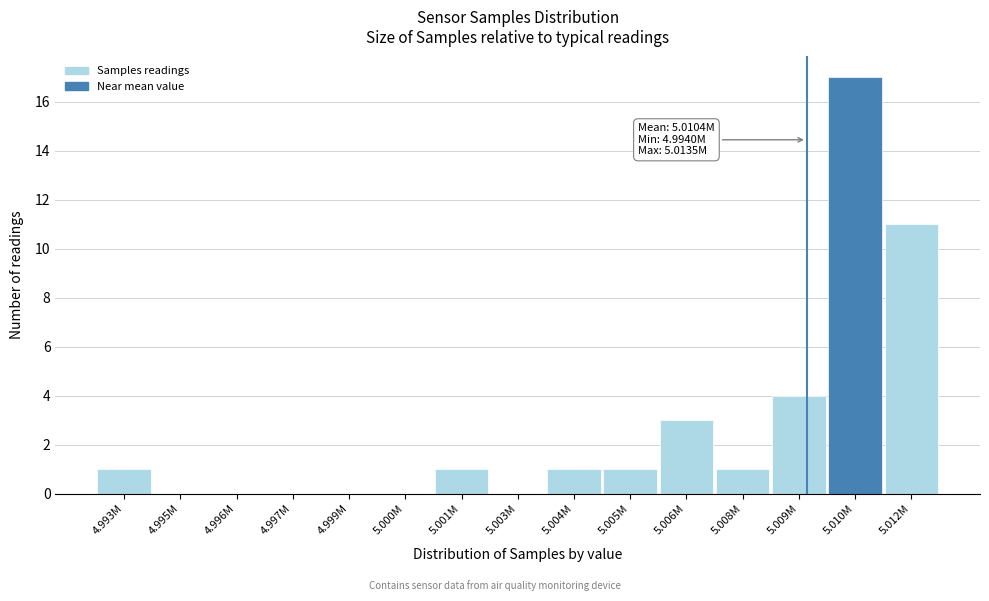

Reading right to left, transcribe all the data shown in this chart.

5.012M=11	5.010M=17	5.009M=4	5.008M=1	5.006M=3	5.005M=1	5.004M=1	5.003M=0	5.001M=1	5.000M=0	4.999M=0	4.997M=0	4.996M=0	4.995M=0	4.993M=1